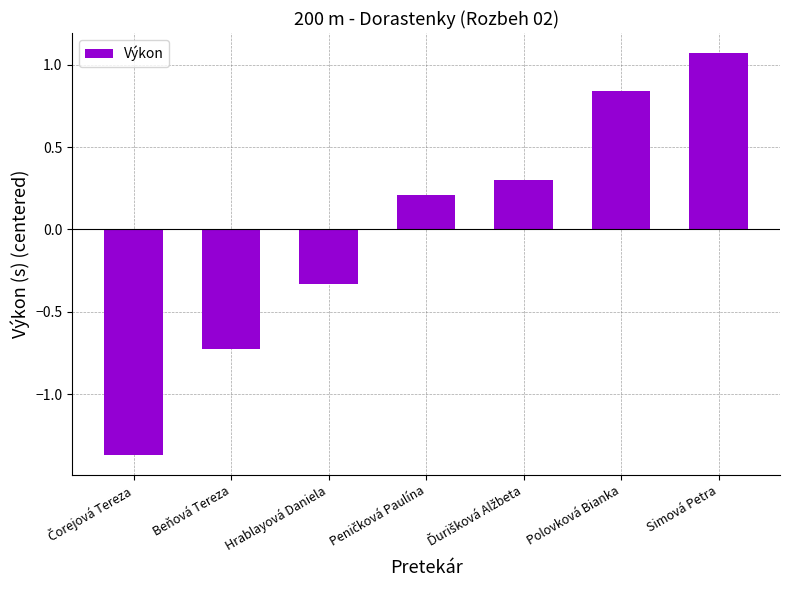

Which category has the highest value across all series?

Simová Petra